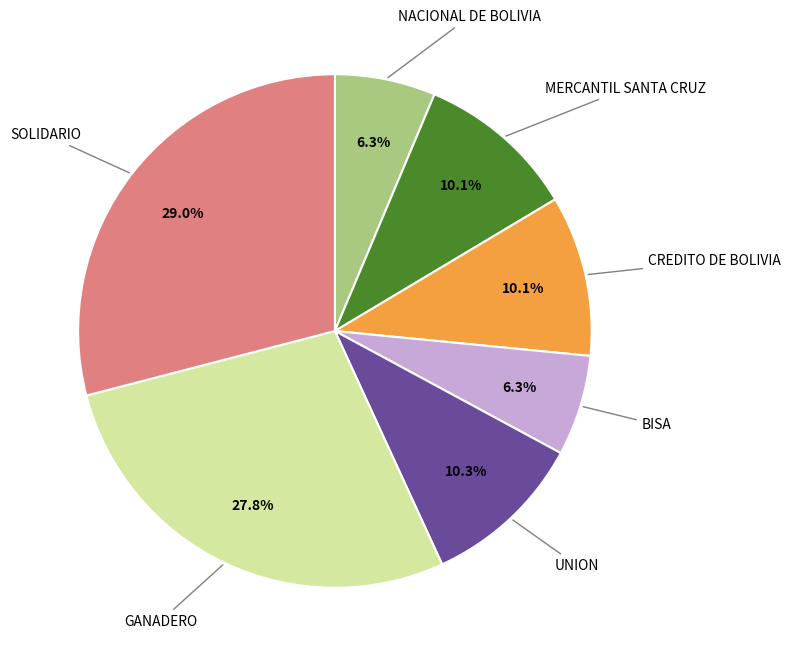

Does any single category account for the majority?

No